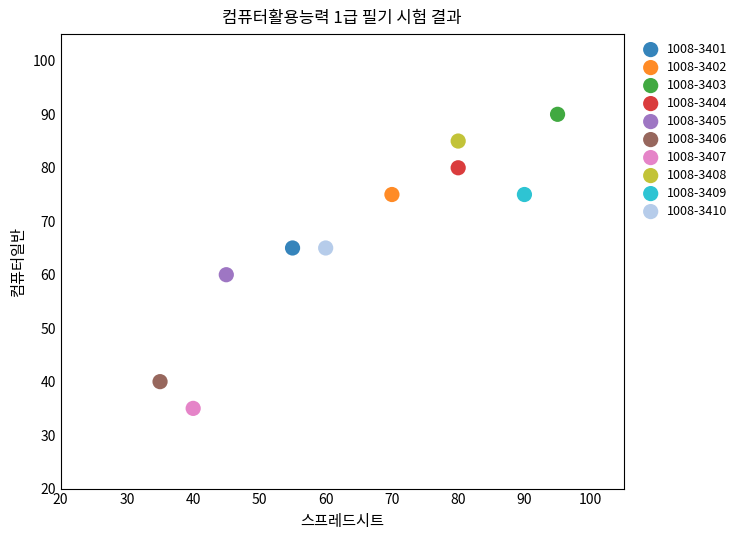

Which series reaches the maximum Y coordinate?

1008-3403